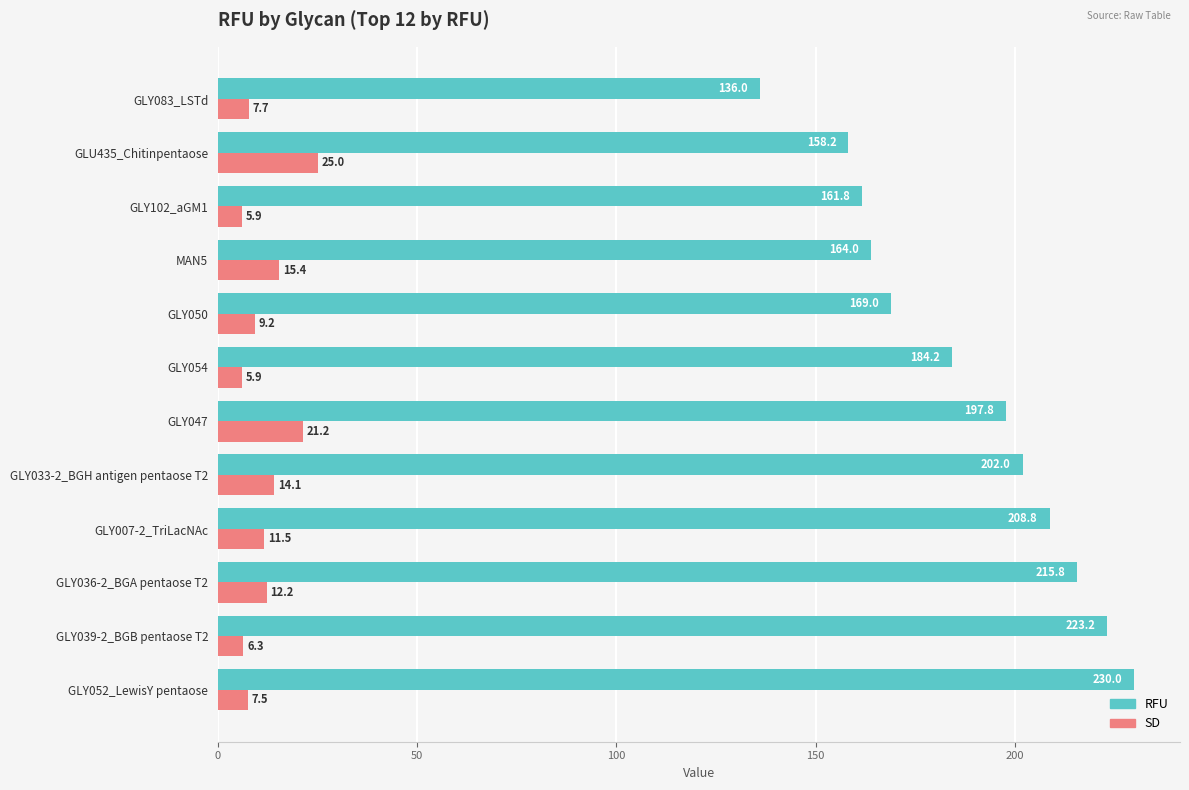

The RFU series shows 215.8 at GLY036-2_BGA pentaose T2. True or false?

True